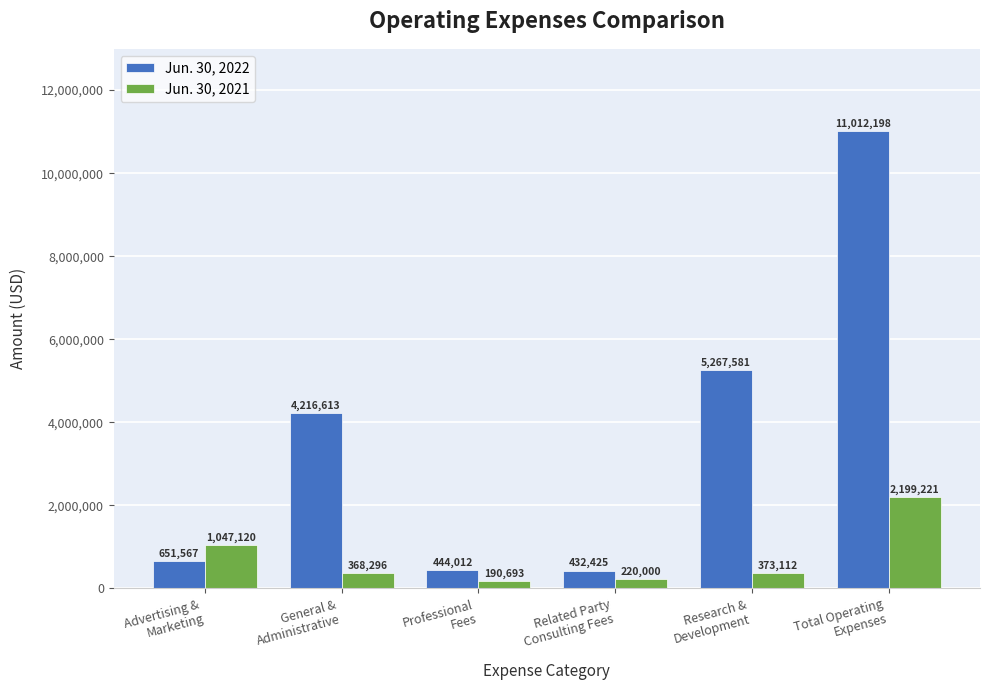

Which series has the largest range (max minus min)?

Jun. 30, 2022